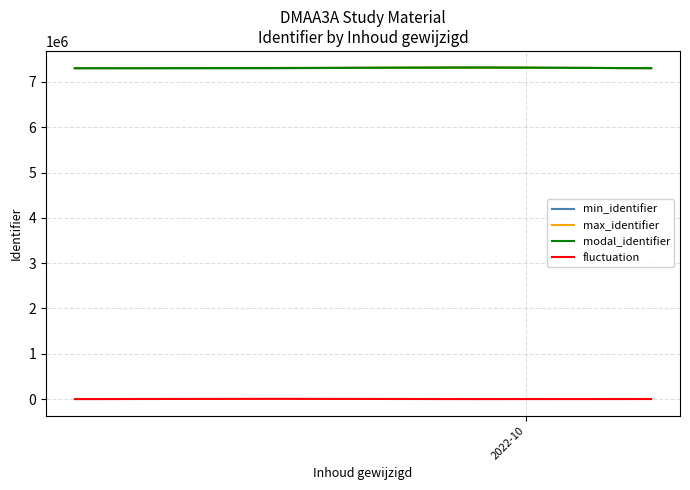

True or false: modal_identifier and fluctuation intersect in this chart.

False